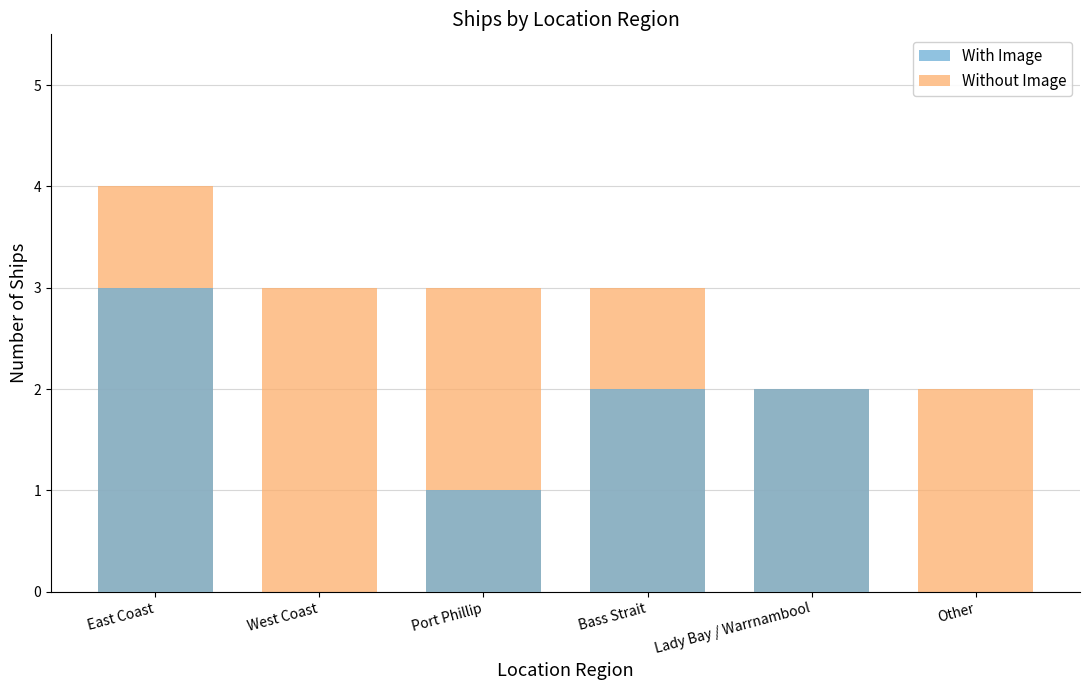

How many data points does each series have?

6